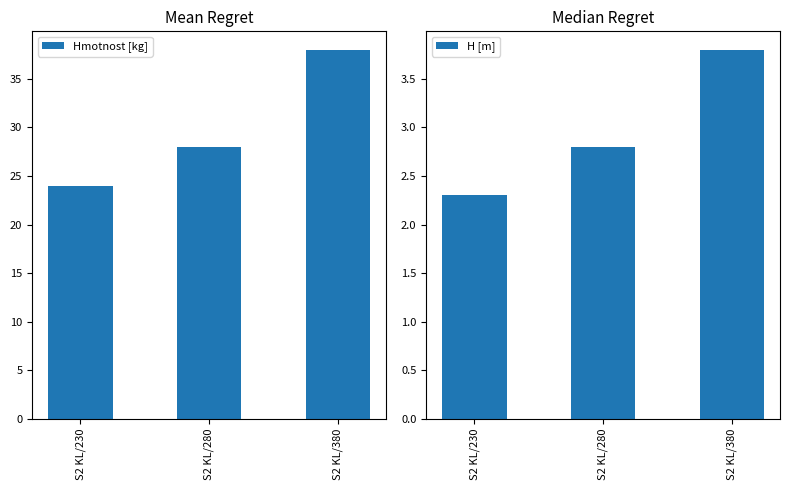

At which category is the sum across all series the highest?

S2 KL/380